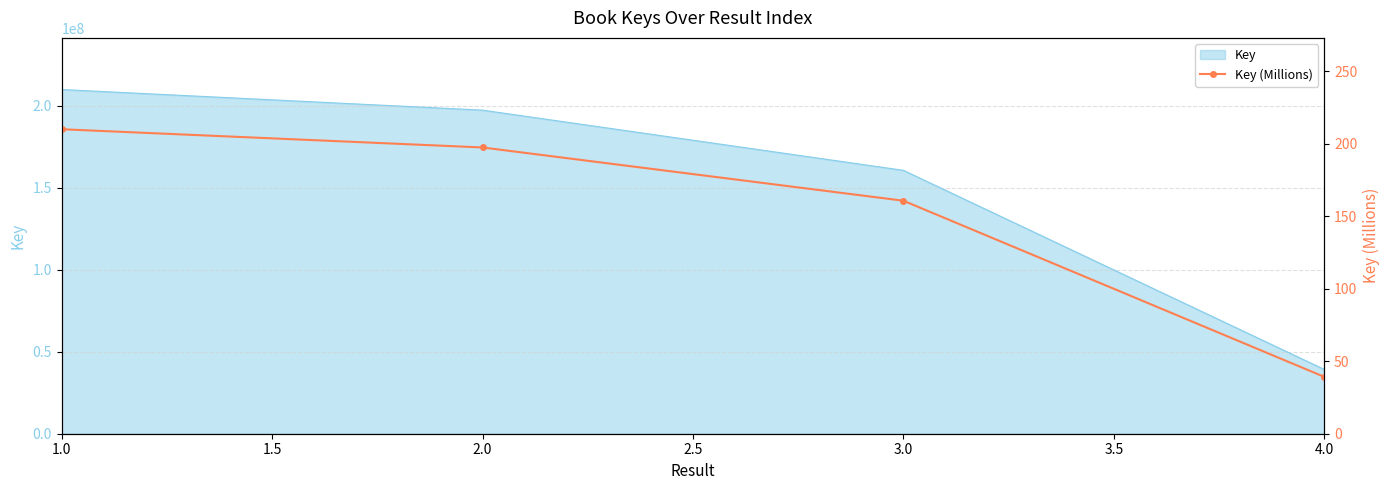

What is the difference between the maximum and minimum values?

170.7